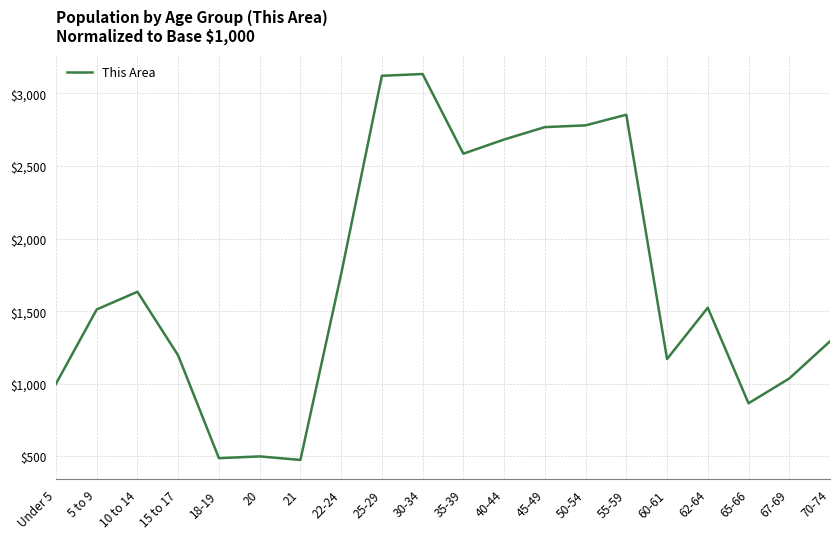

True or false: there are more than 0 points higher than both neighbors.

True